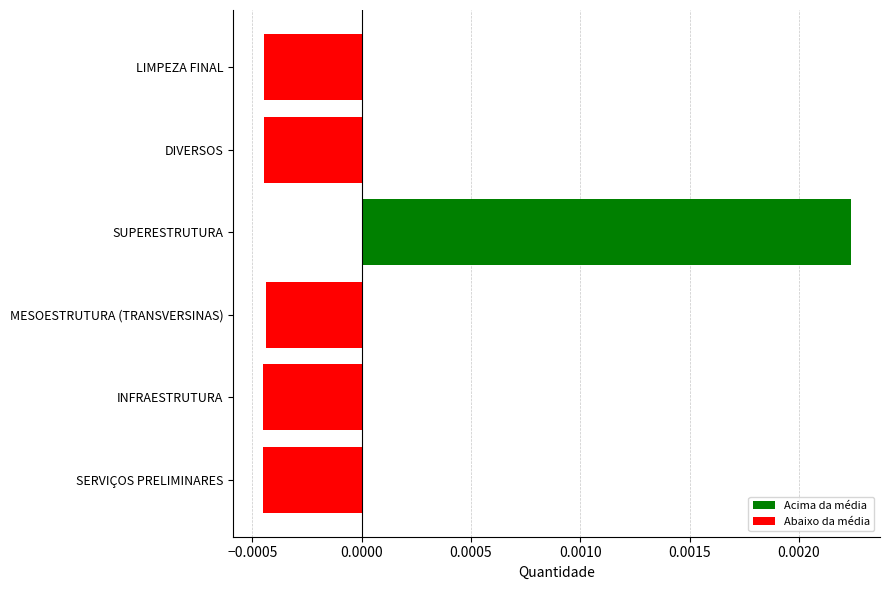

How many negative values does the Quantidade (normalizada) series have?

5